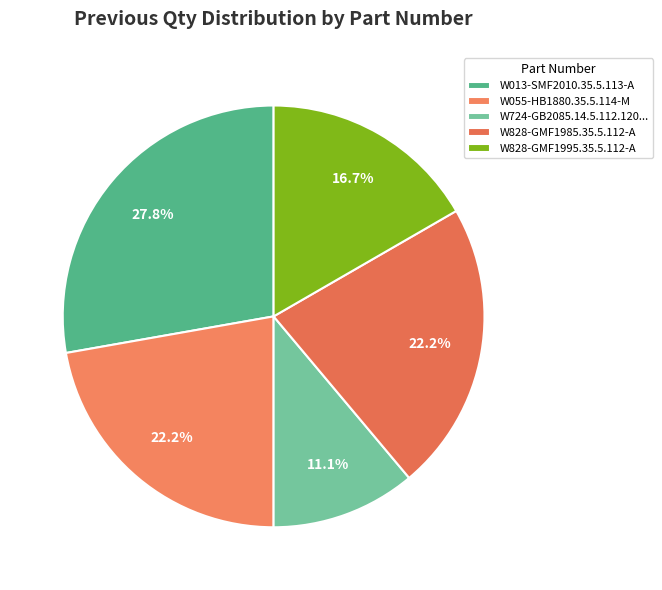

How many segments does this pie chart have?

5